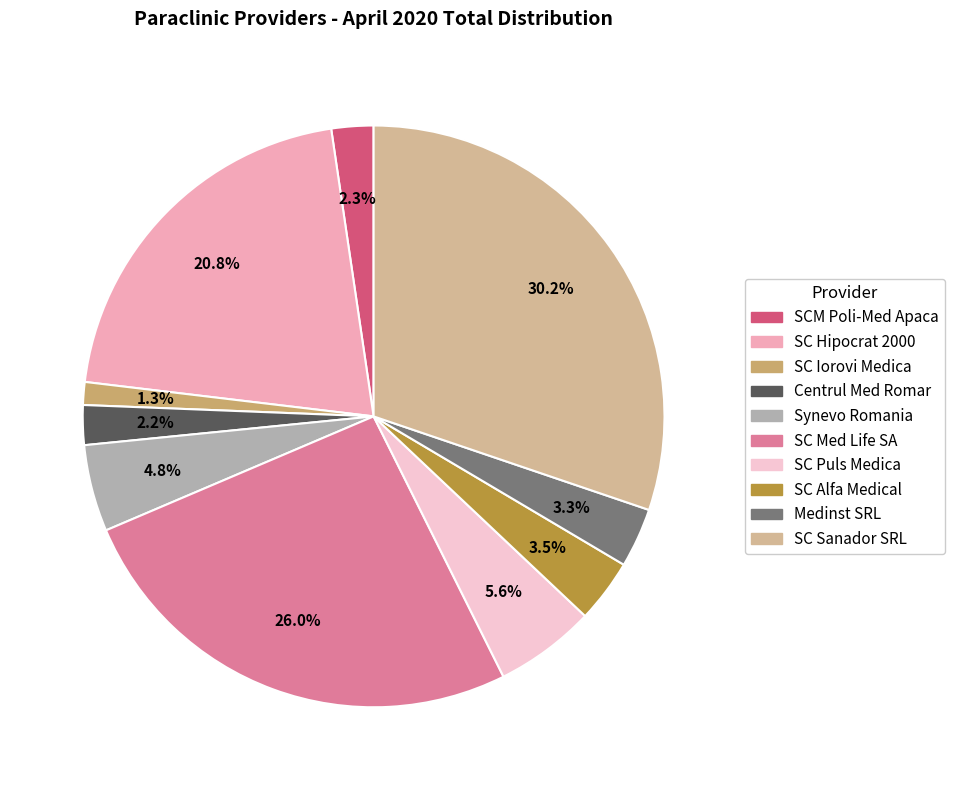

Which slice is the smallest?

SC Iorovi Medica